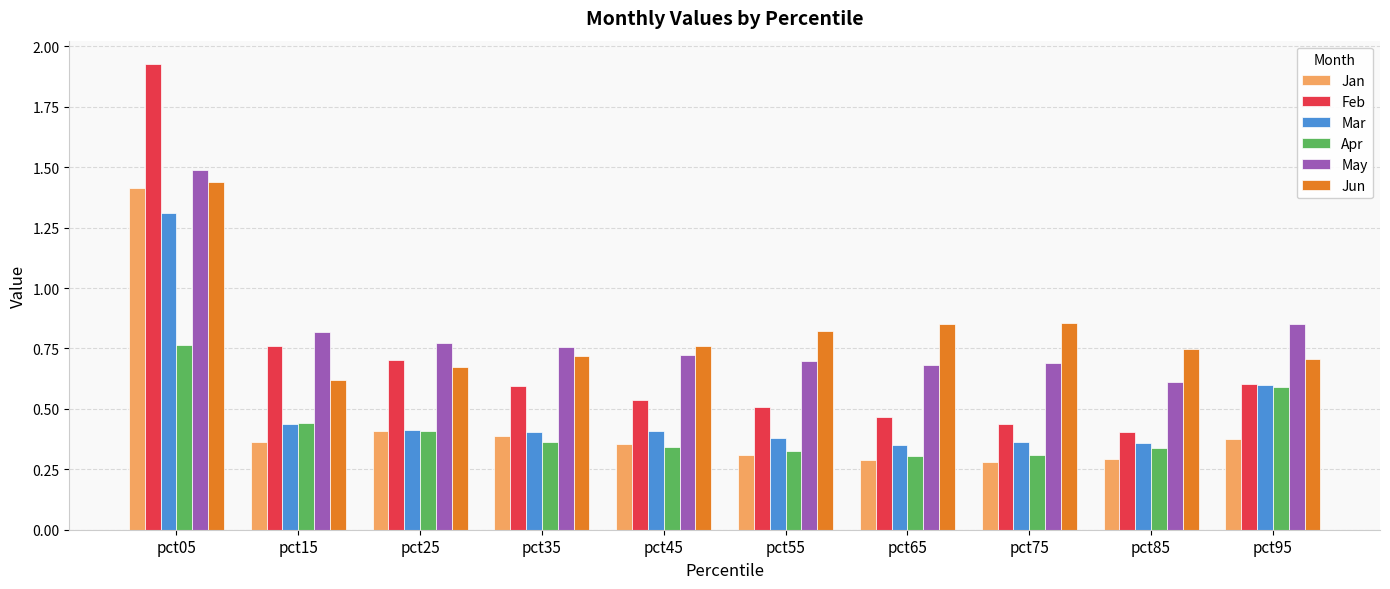

Is it true that Apr equals 0.1 at pct25?

False